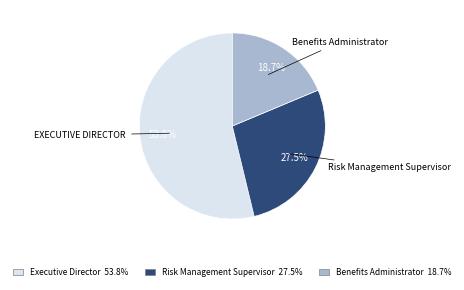

What is the total percentage of Benefits Administrator and Executive Director?

72.5%